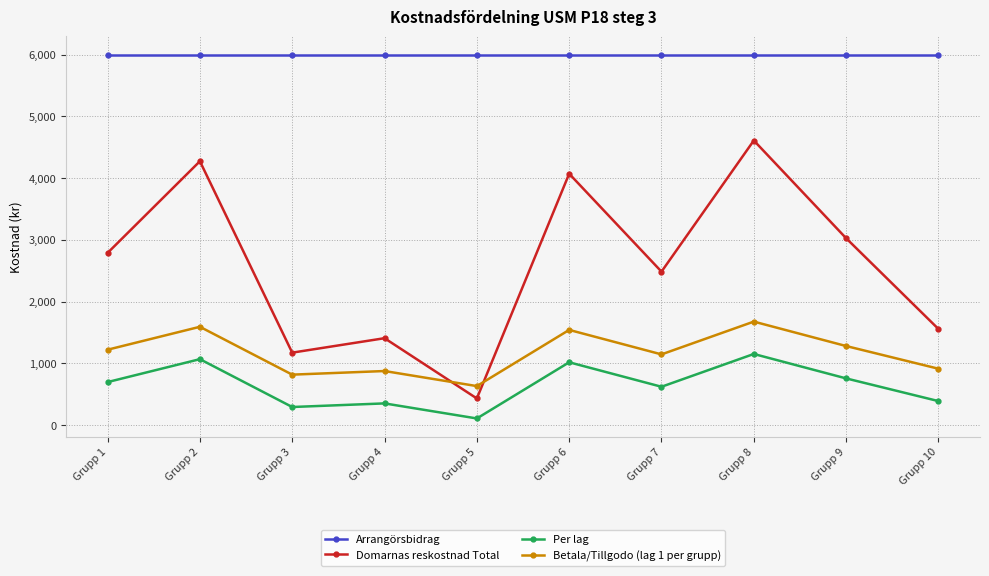

Is it true that Betala/Tillgodo (lag 1 per grupp) equals 901.2 at Grupp 5?

False